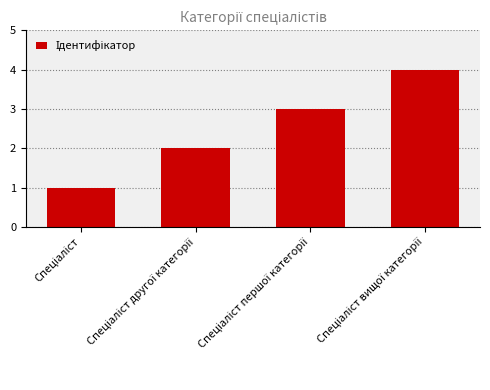

What is the greatest value displayed?

4